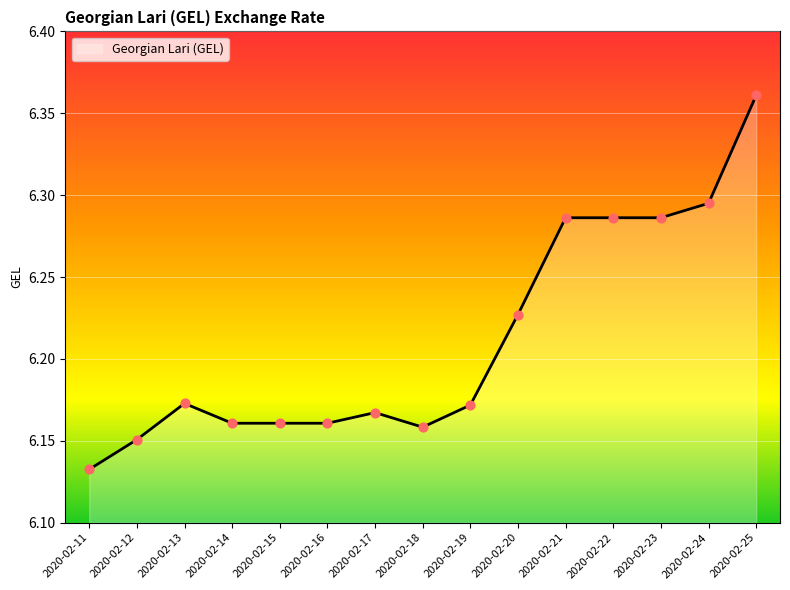

Which has a higher value, 2020-02-13 or 2020-02-25?

2020-02-25